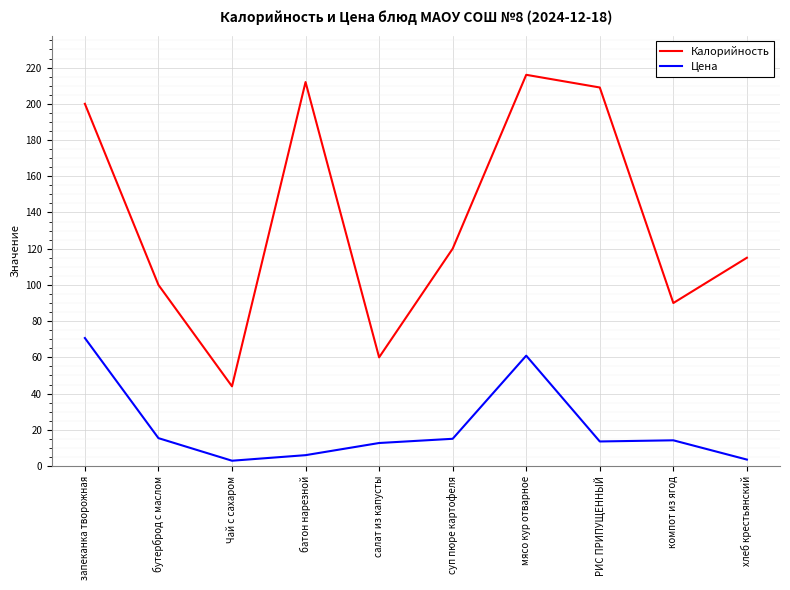

What is the highest value of the Цена series?

70.7